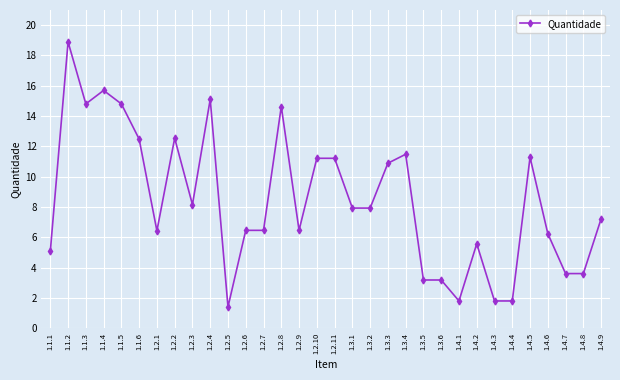

Is it true that the value at 1.4.9 is 7.2?

True